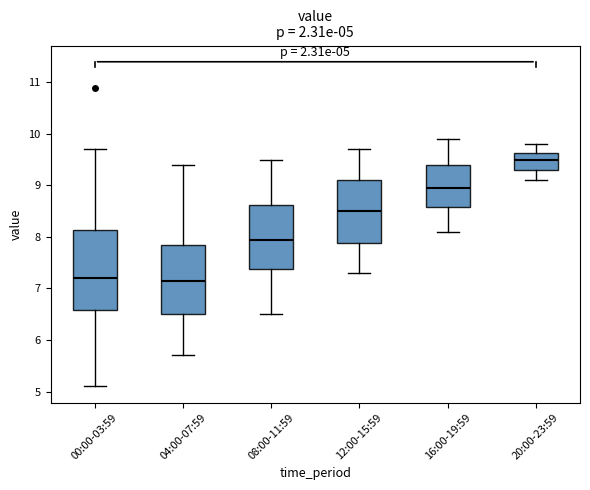

Comparing the boxes themselves (not the whiskers), which one is the tallest?

00:00-03:59